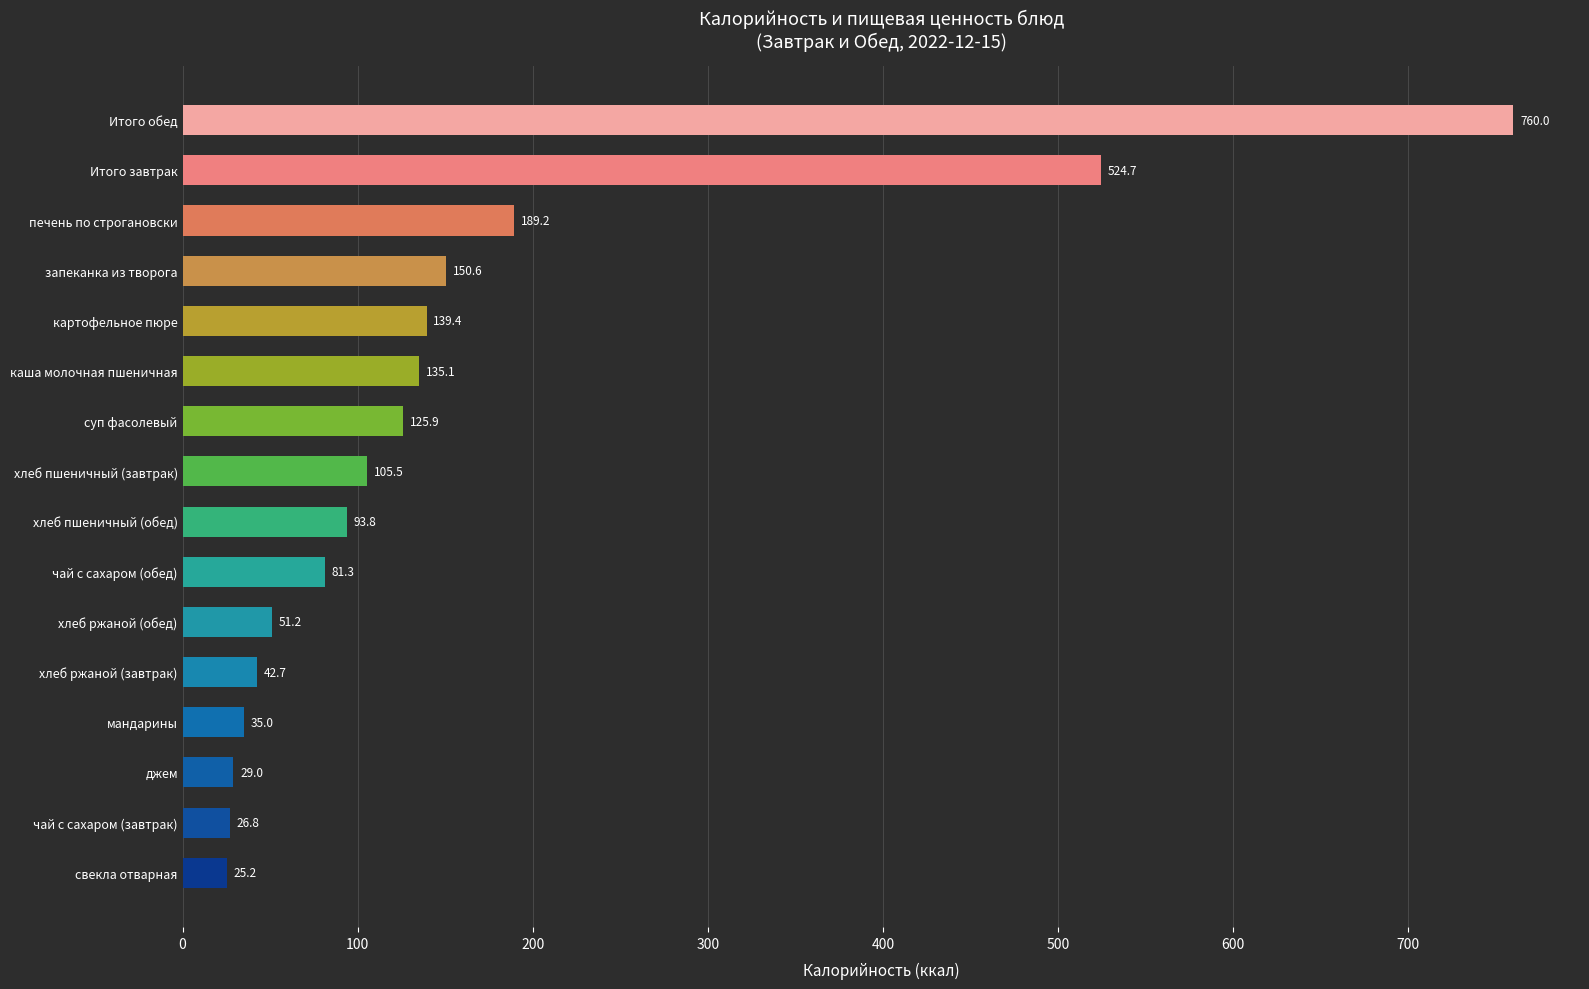

Does the chart contain stacked bars?

No